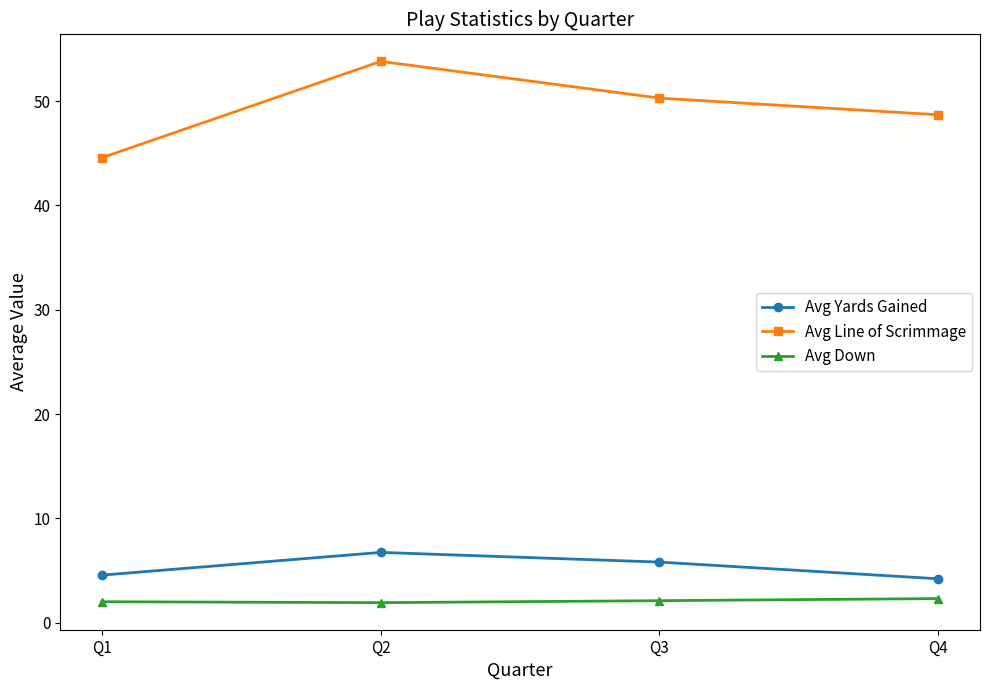

Rank the series at Q3 from highest to lowest value.

Avg Line of Scrimmage, Avg Yards Gained, Avg Down